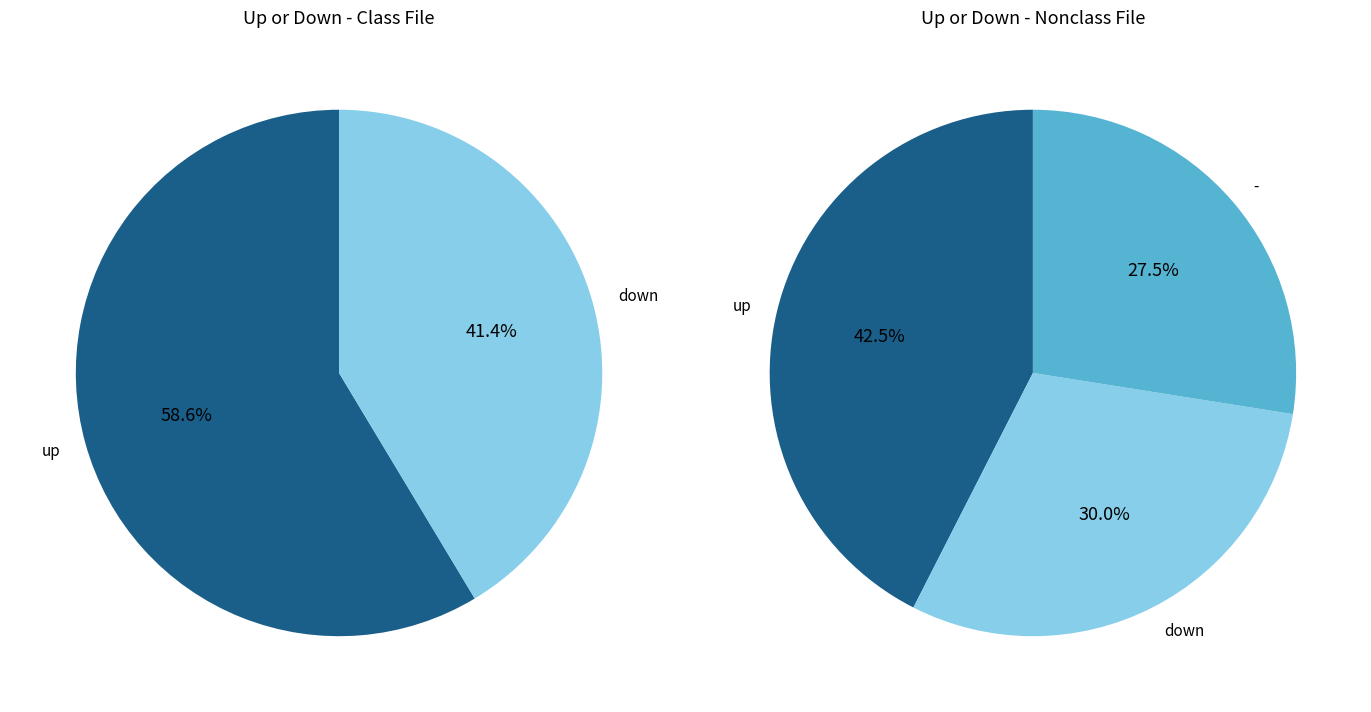

To the nearest percent, what portion does down represent?

30%